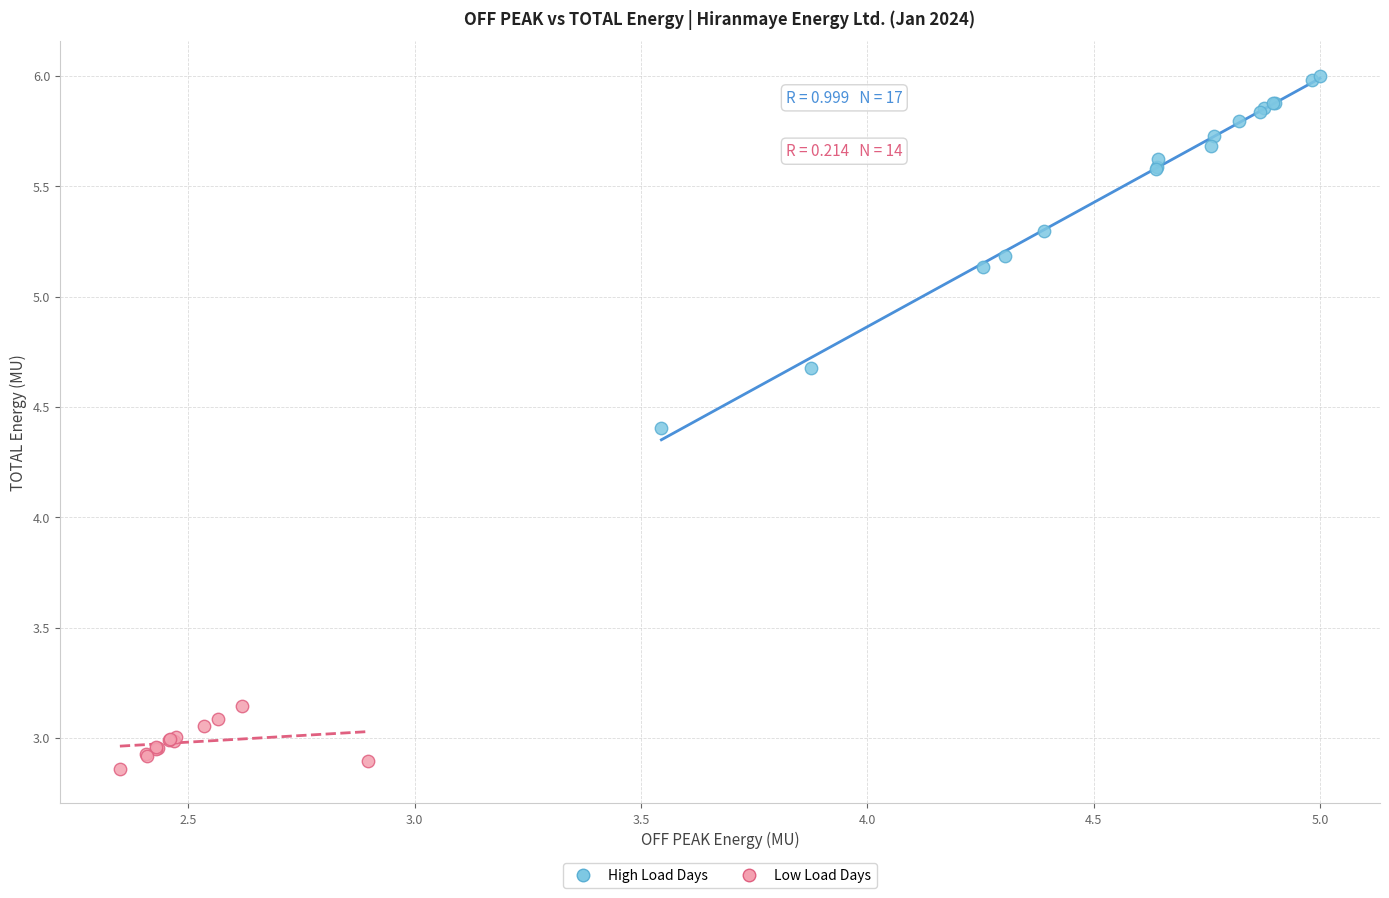

What are all the series names shown in the legend?

High Load Days, Low Load Days